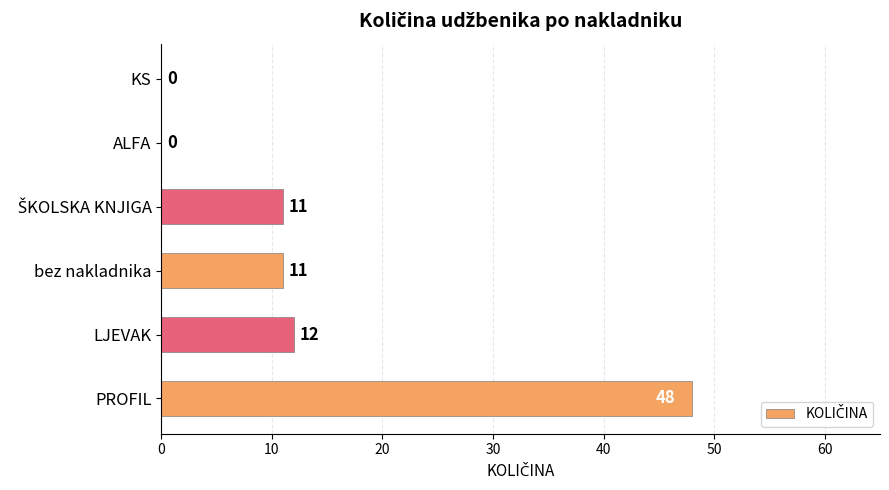

Which label corresponds to the largest value in the chart?

PROFIL